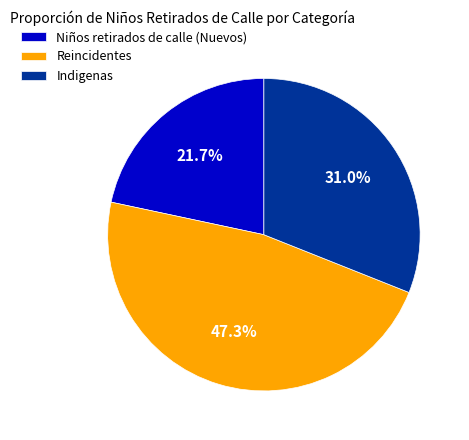

Between Indigenas and Niños retirados de calle (Nuevos), which is larger?

Indigenas